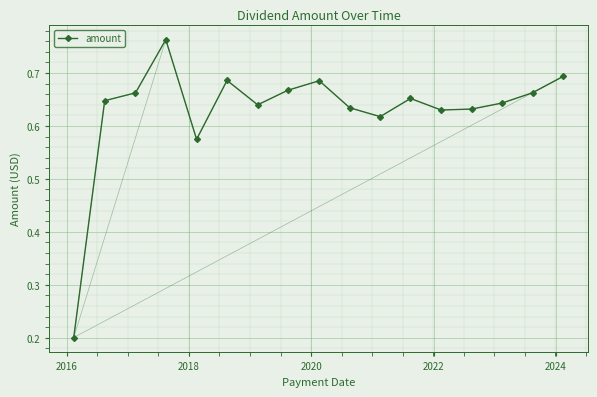

True or false: there are more than 2 points higher than both neighbors.

True